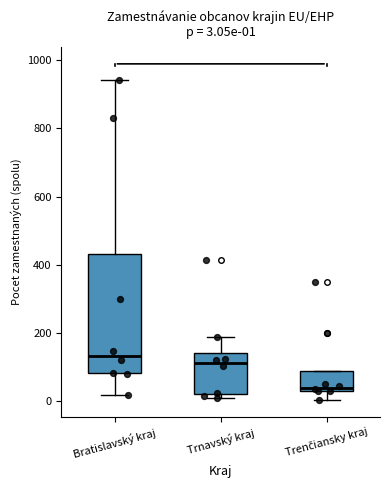

Which box has the highest median line?

Bratislavský kraj